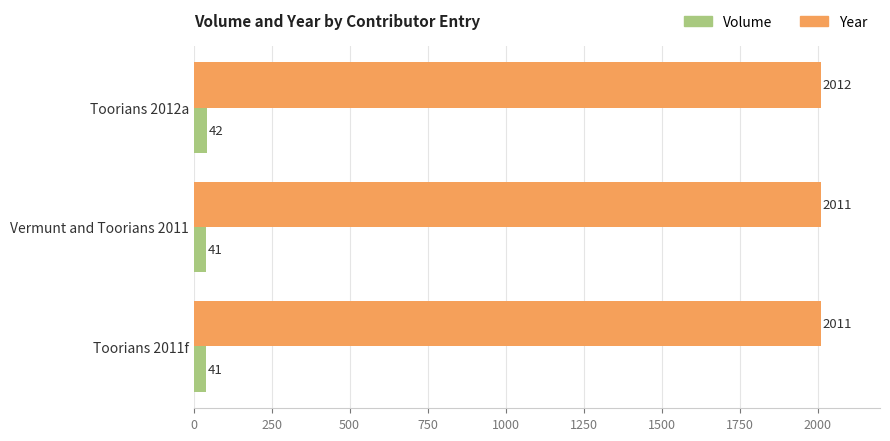

At how many categories does at least one series exceed 1333?

3